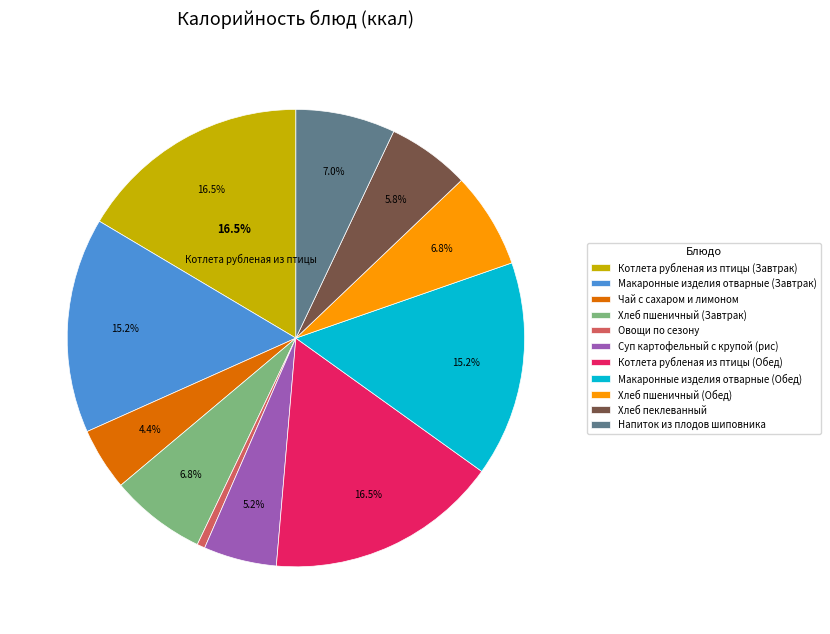

To the nearest percent, what percentage of the pie is Напиток из плодов шиповника?

7%